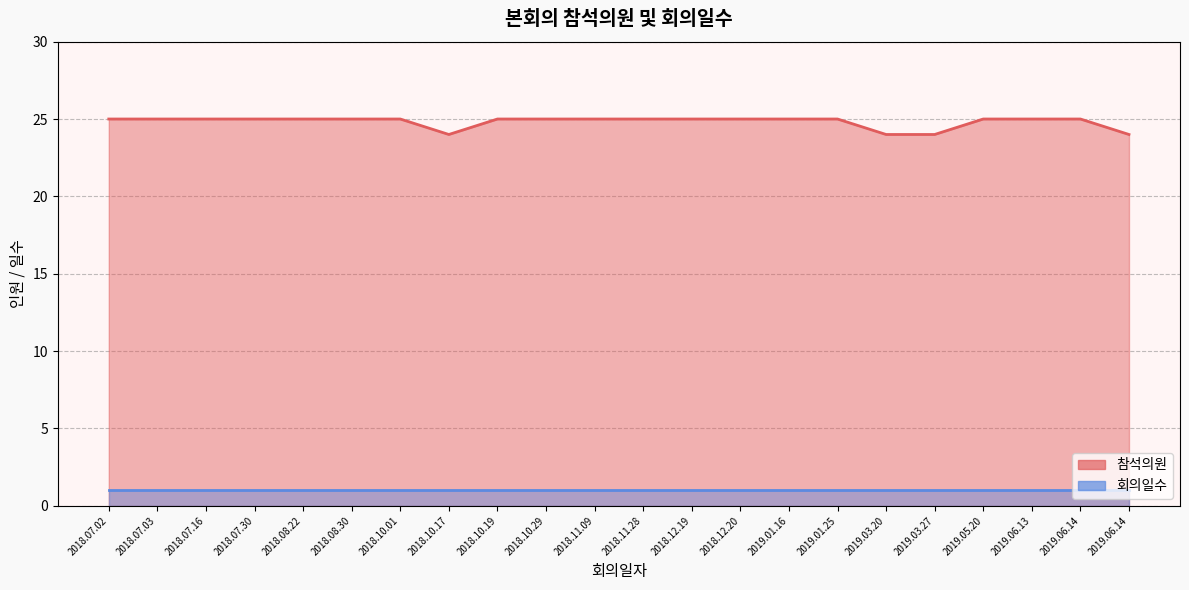

Which label corresponds to the smallest value in the chart?

2018.10.17